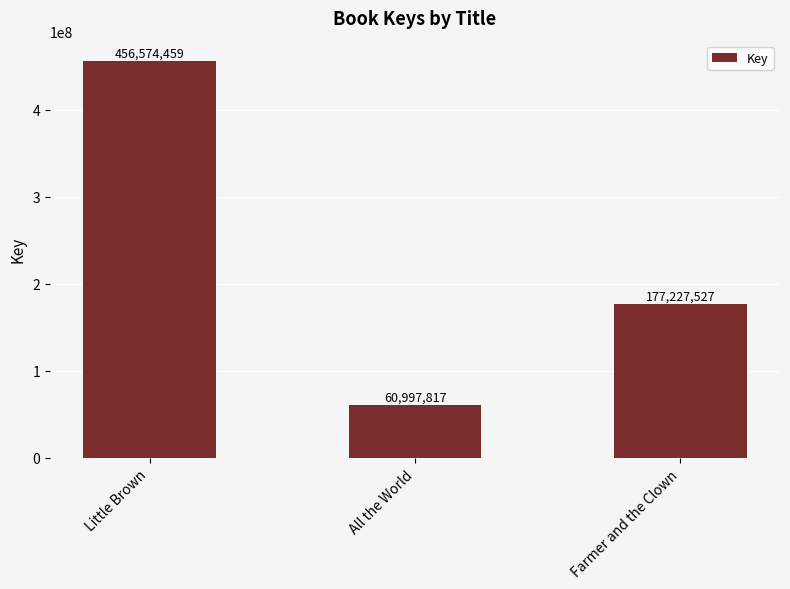

What position from the right is Farmer and the Clown?

1